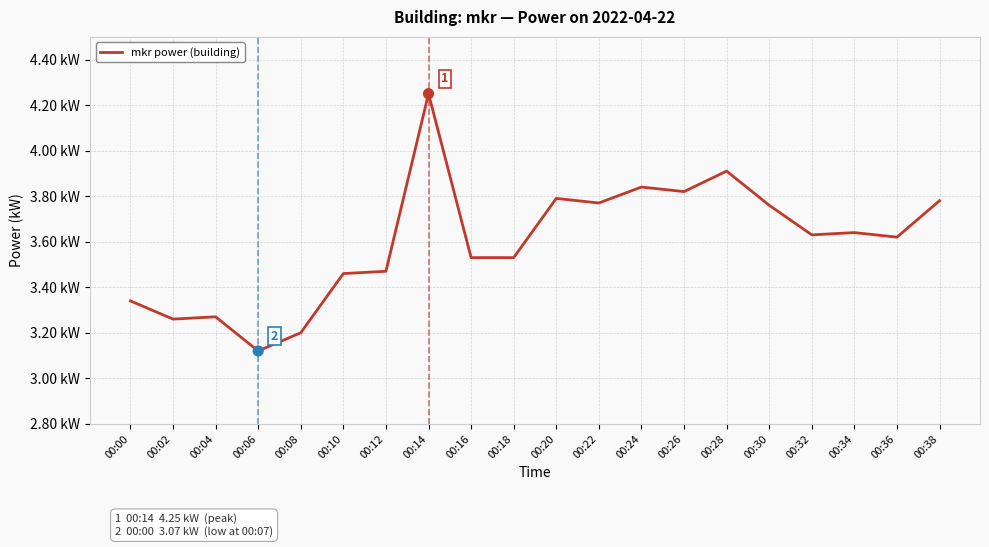

What is the change in value from 00:20 to 00:36?

-0.2